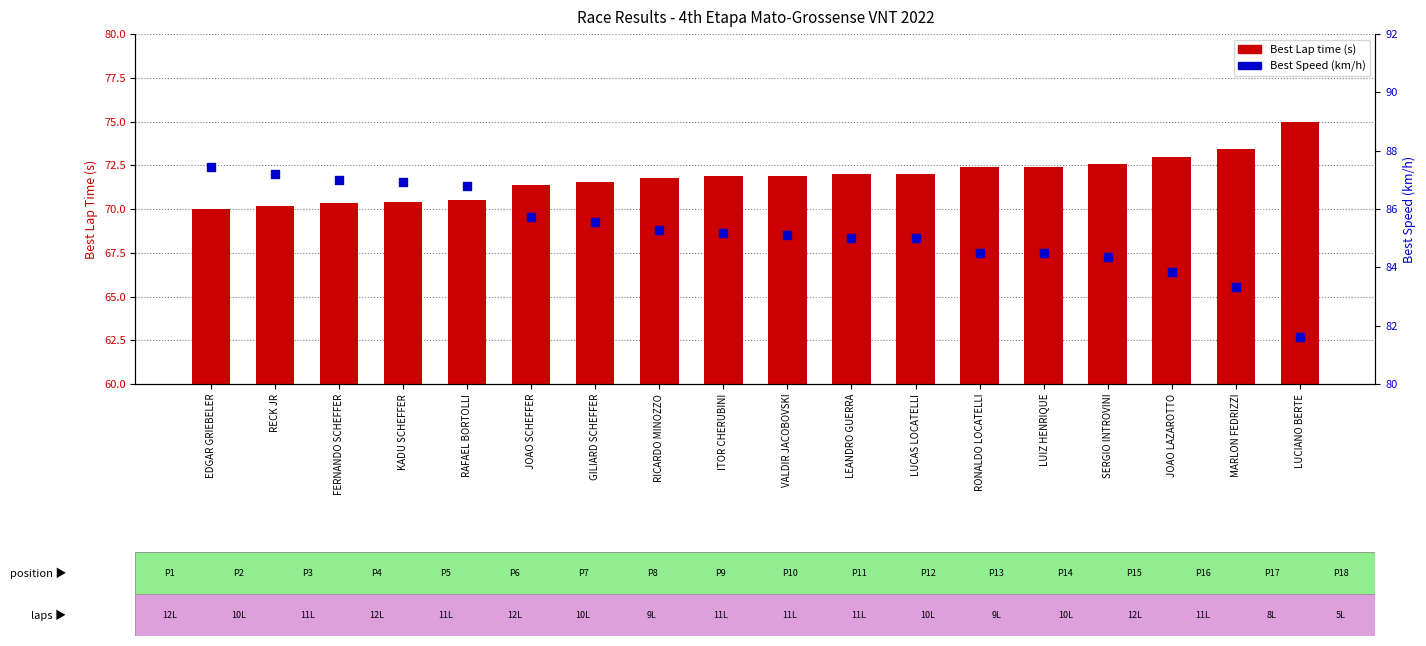

What is the total value across all series at KADU SCHEFFER?

157.3